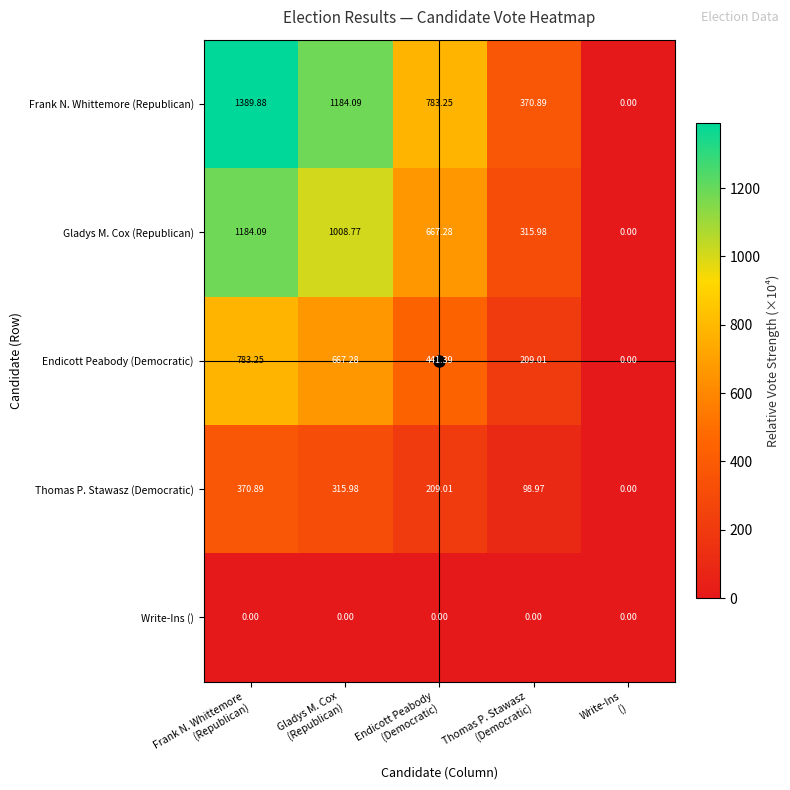

Which series has the largest total across all categories?

Frank N. Whittemore (Republican)